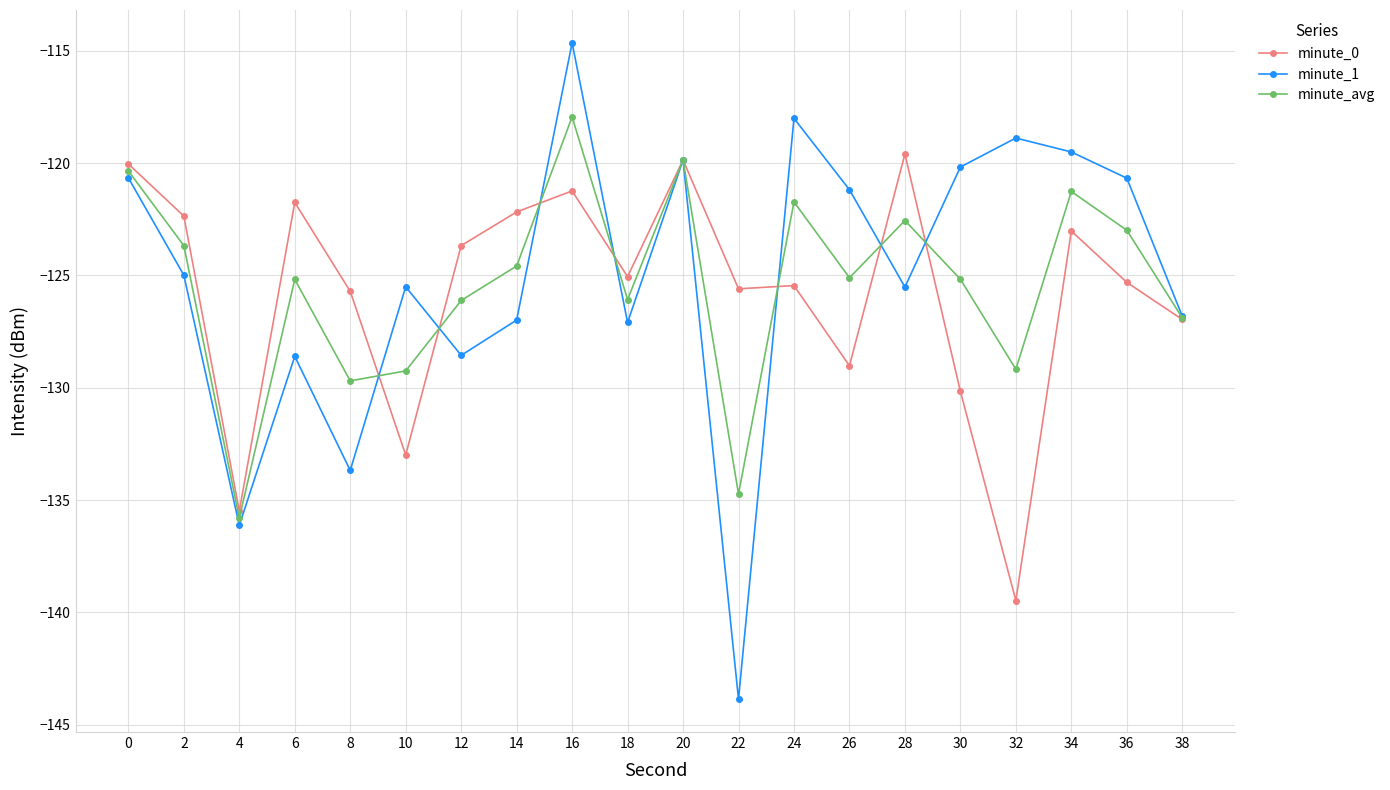

Is it true that minute_1 equals -118.0 at 24?

True